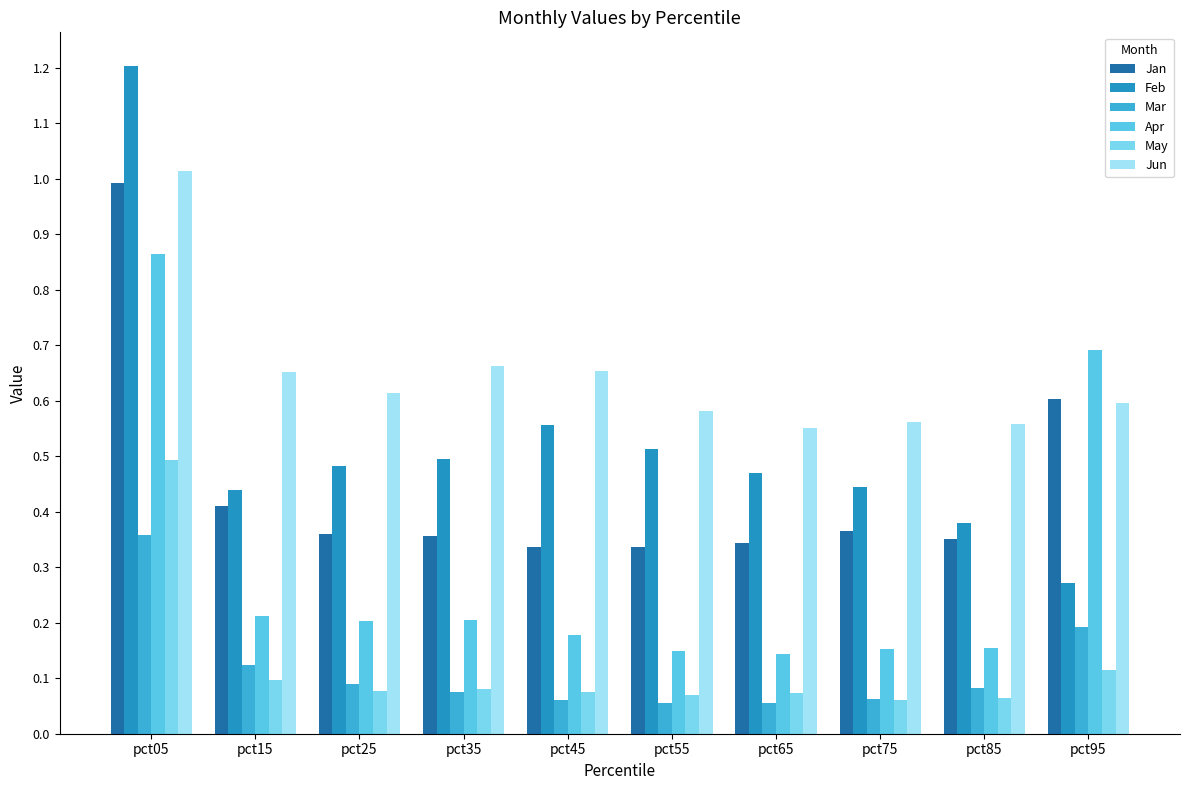

Reading left to right, extract all data points from this chart.

Jan: 1.0	0.4	0.4	0.4	0.3	0.3	0.3	0.4	0.4	0.6
Feb: 1.2	0.4	0.5	0.5	0.6	0.5	0.5	0.4	0.4	0.3
Mar: 0.4	0.1	0.1	0.1	0.1	0.1	0.1	0.1	0.1	0.2
Apr: 0.9	0.2	0.2	0.2	0.2	0.1	0.1	0.2	0.2	0.7
May: 0.5	0.1	0.1	0.1	0.1	0.1	0.1	0.1	0.1	0.1
Jun: 1.0	0.7	0.6	0.7	0.7	0.6	0.6	0.6	0.6	0.6